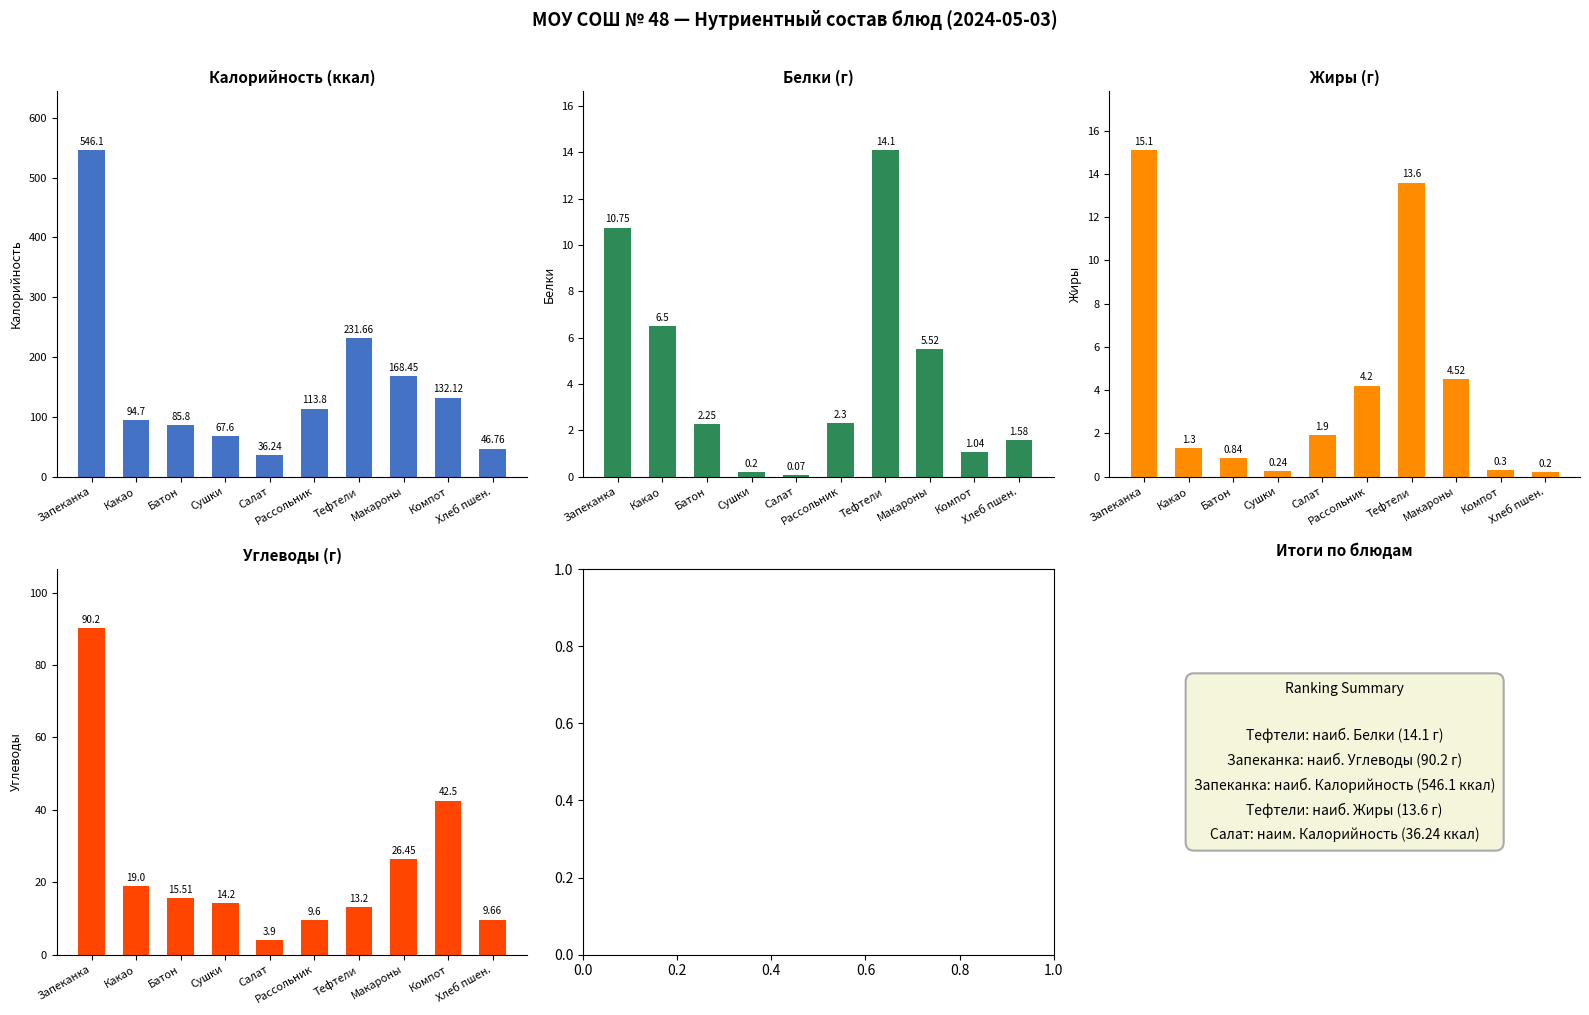

At which category is the sum across all series the highest?

Запеканка